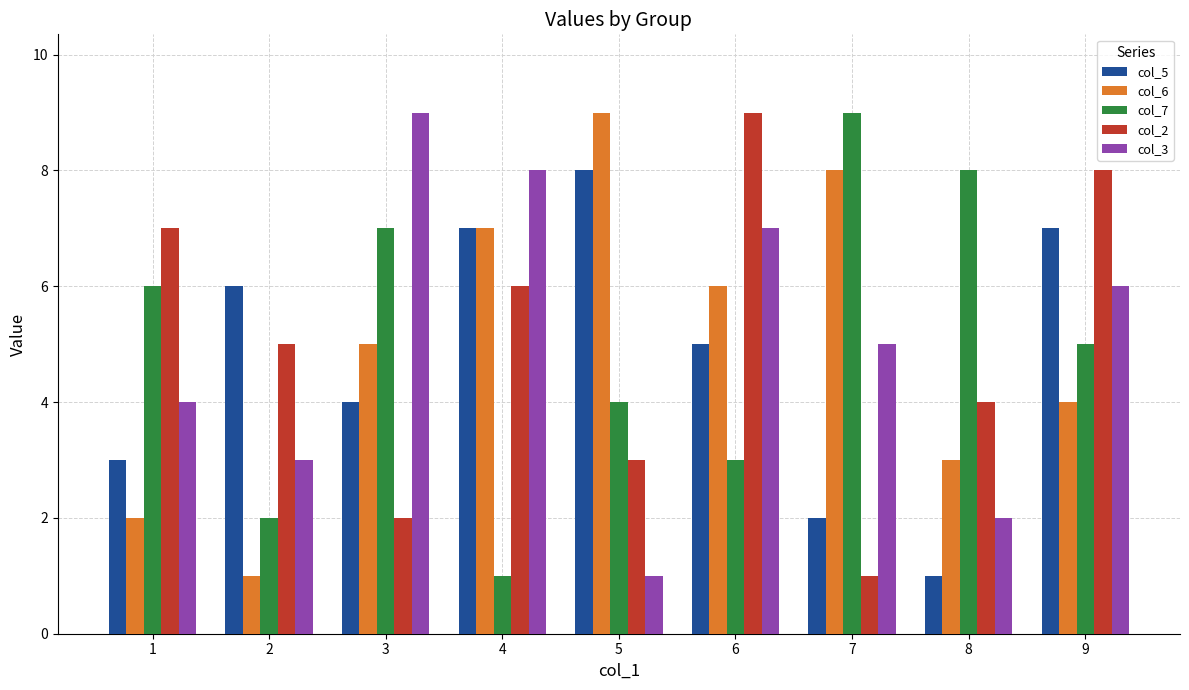

What is the value of the col_7 bar at the 4th from the left?

1